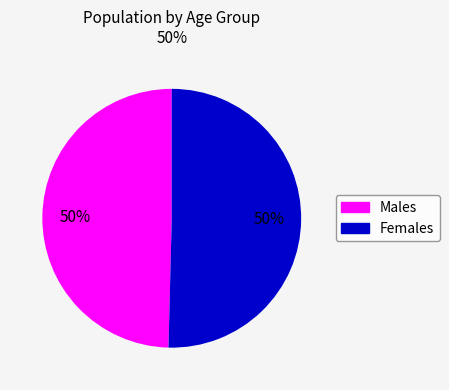

To the nearest percent, what is the average slice percentage?

50%